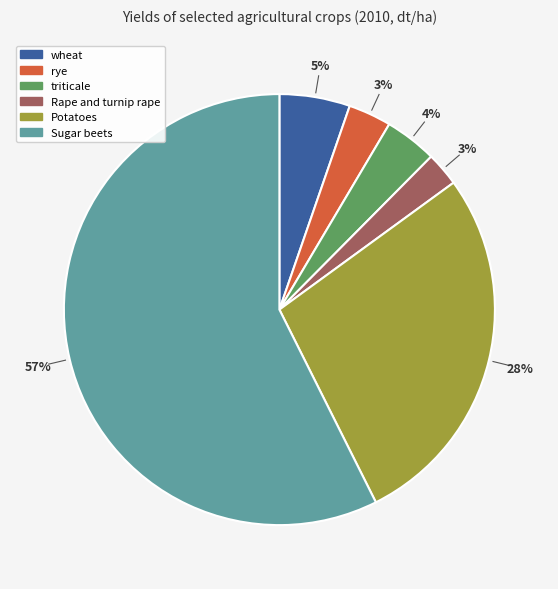

Is it true that triticale is 4% of the pie?

True